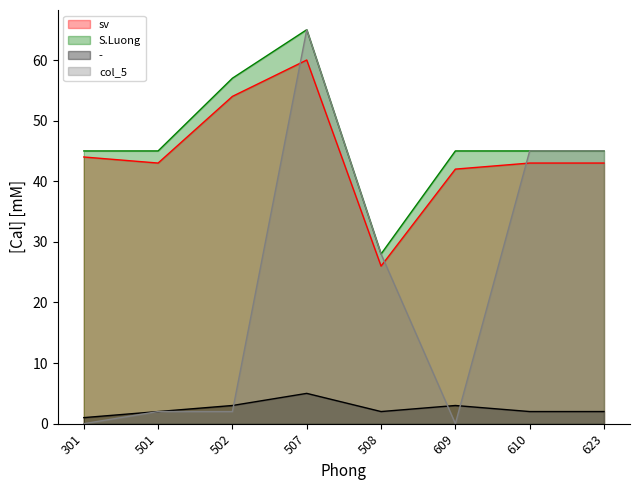

What is the total value across all series at 609?

90